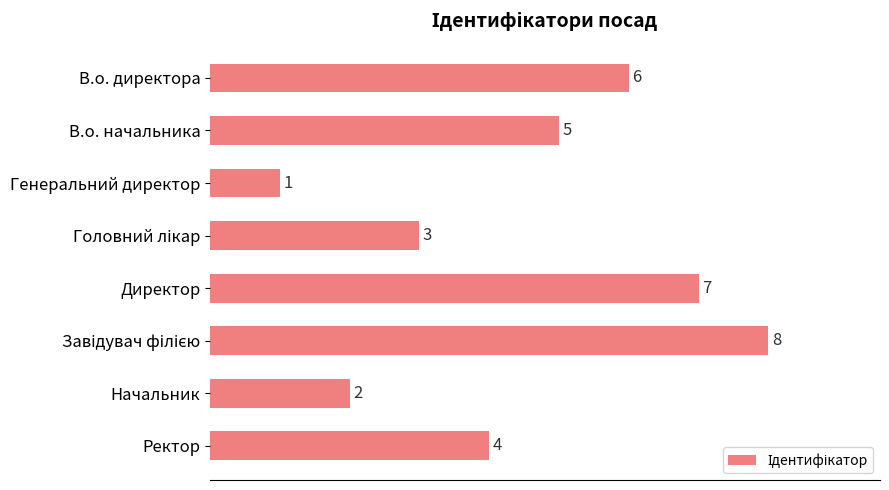

Count the values in the range 3 to 7.

5